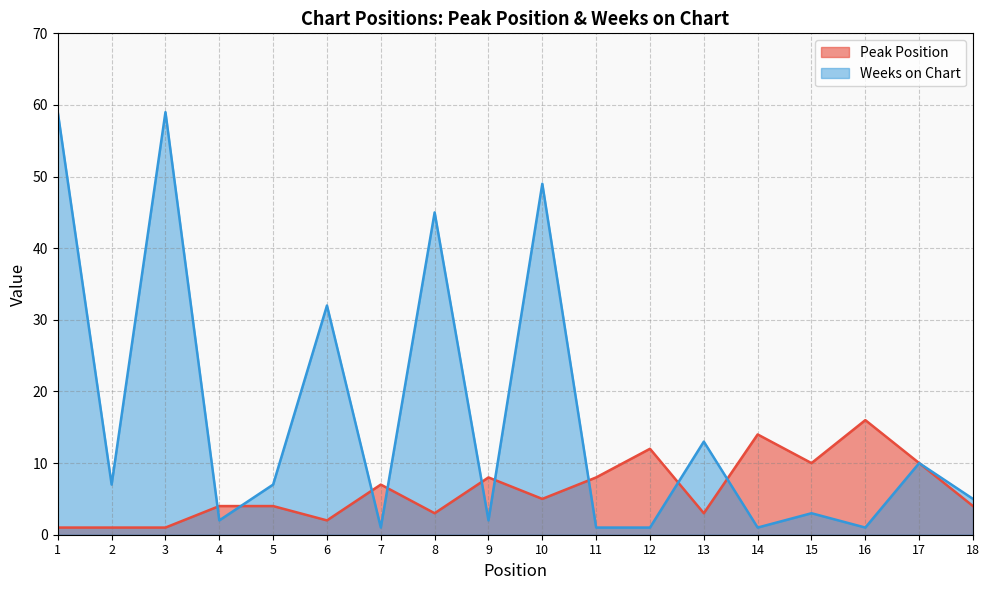

What is the value of the Peak Position point at the 15th from the left?

10